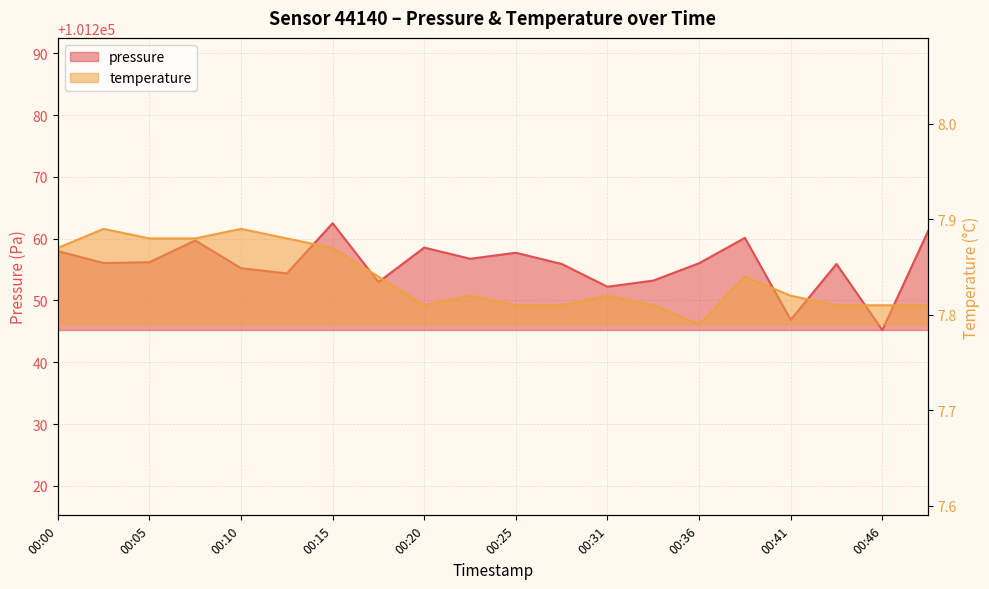

How many interior local valleys does the pressure series have?

7